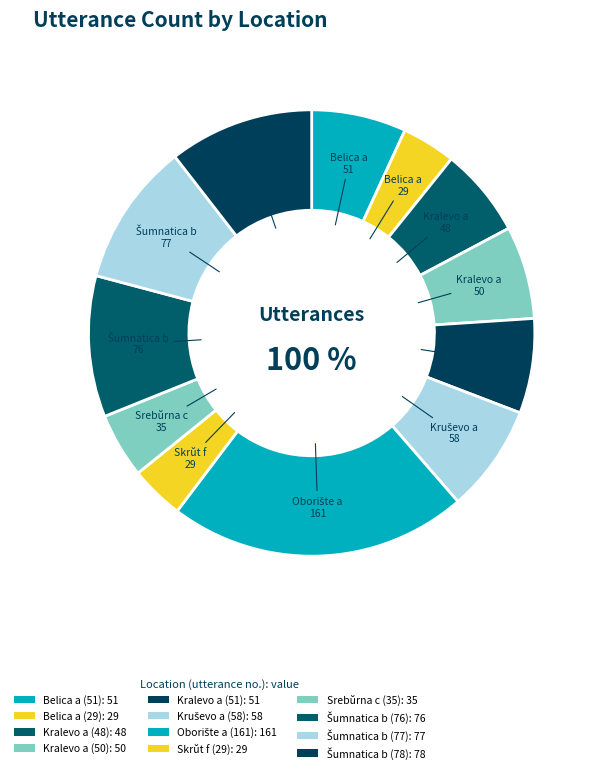

Which has a higher value, Belica a (51) or Oborište a (161)?

Oborište a (161)